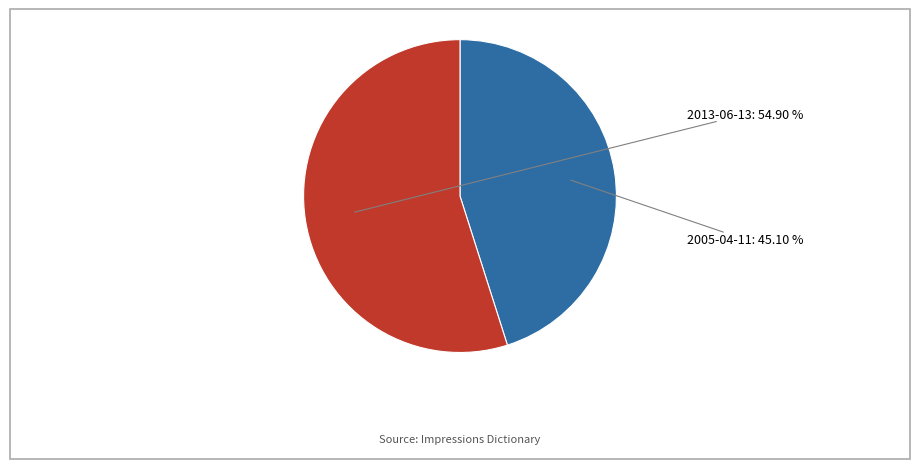

Count the number of slices in the pie.

2